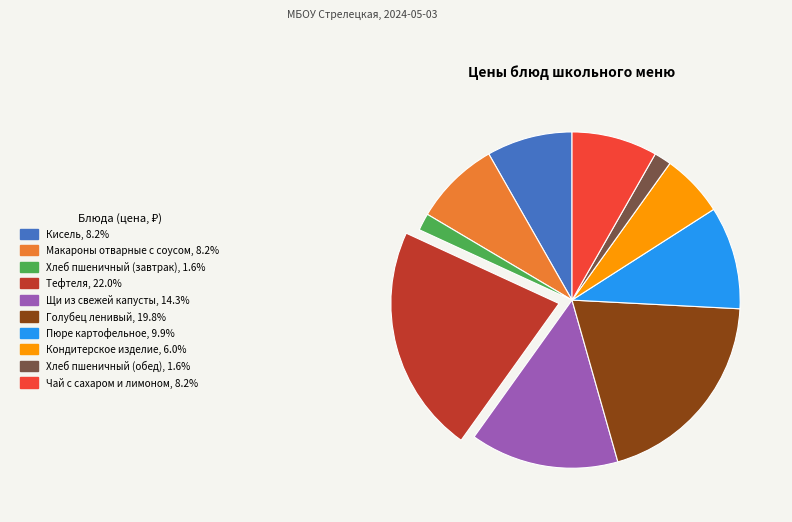

Is there any slice that represents more than half of the pie?

No